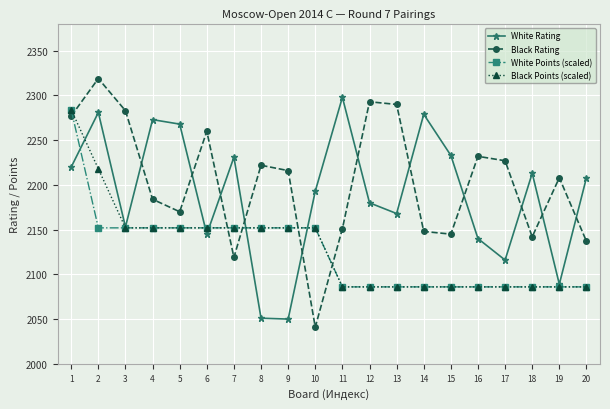

Which series has the largest range (max minus min)?

Black Rating